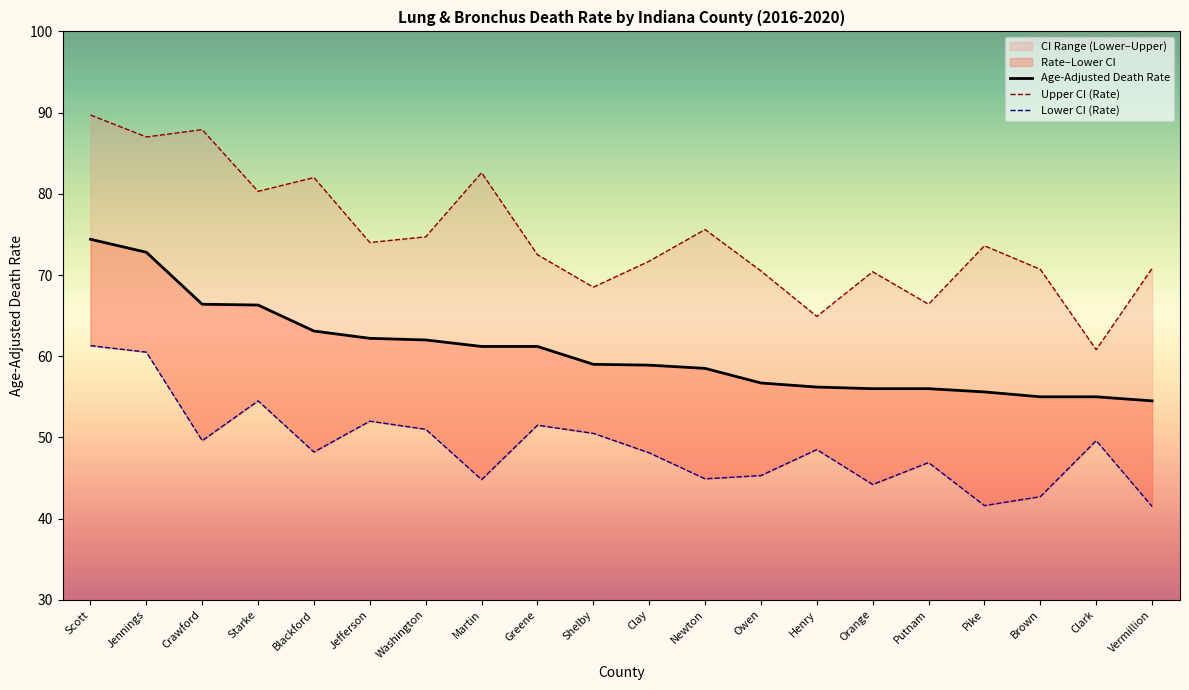

What is the difference between the Age-Adjusted Death Rate values at Crawford and Putnam?

10.4